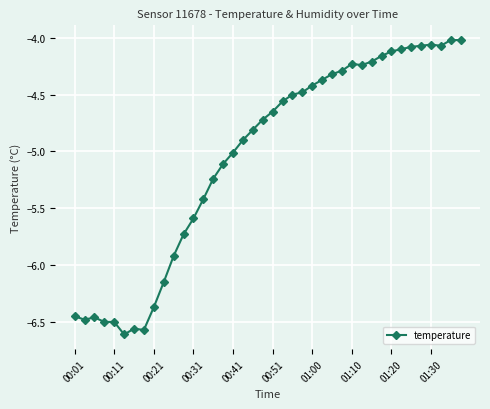

True or false: there are more than 1 points higher than both neighbors.

True